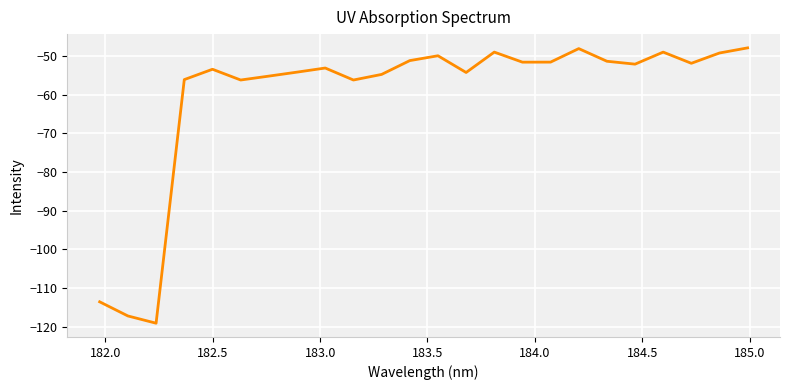

What is the smallest value displayed?

-119.1